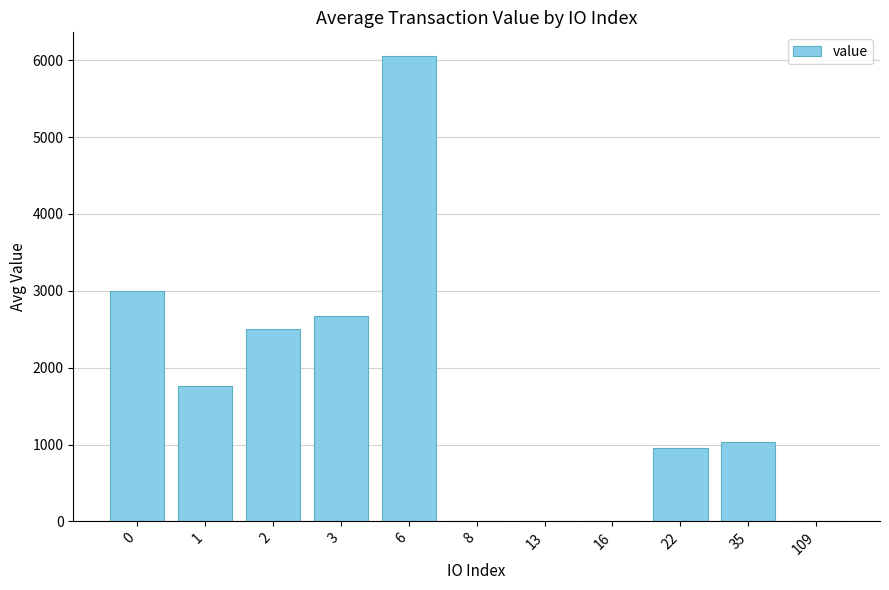

What is the approximate value at 35?

1033.1